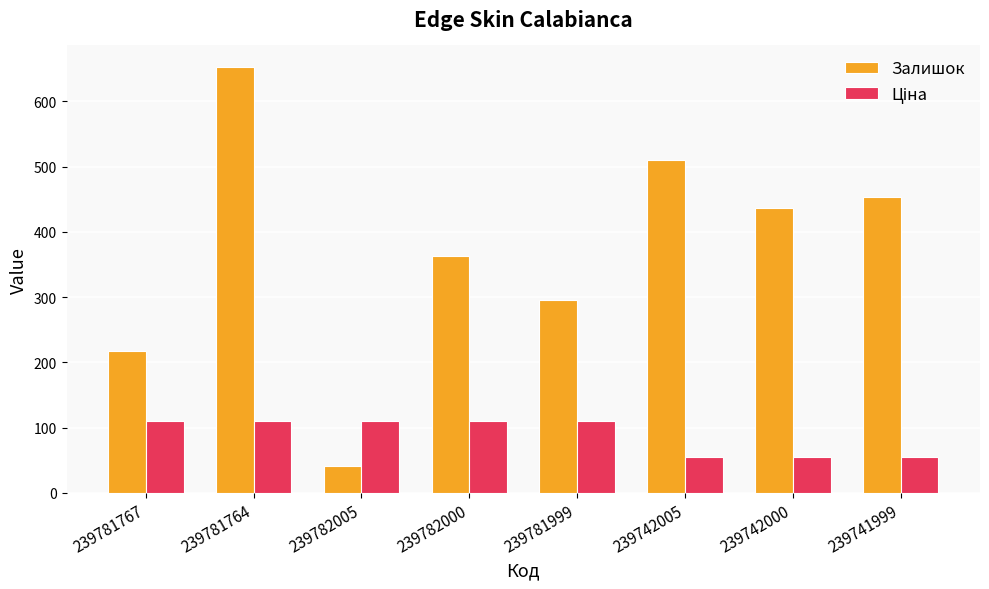

Rank the categories by Залишок value from highest to lowest.

239781764, 239742005, 239741999, 239742000, 239782000, 239781999, 239781767, 239782005